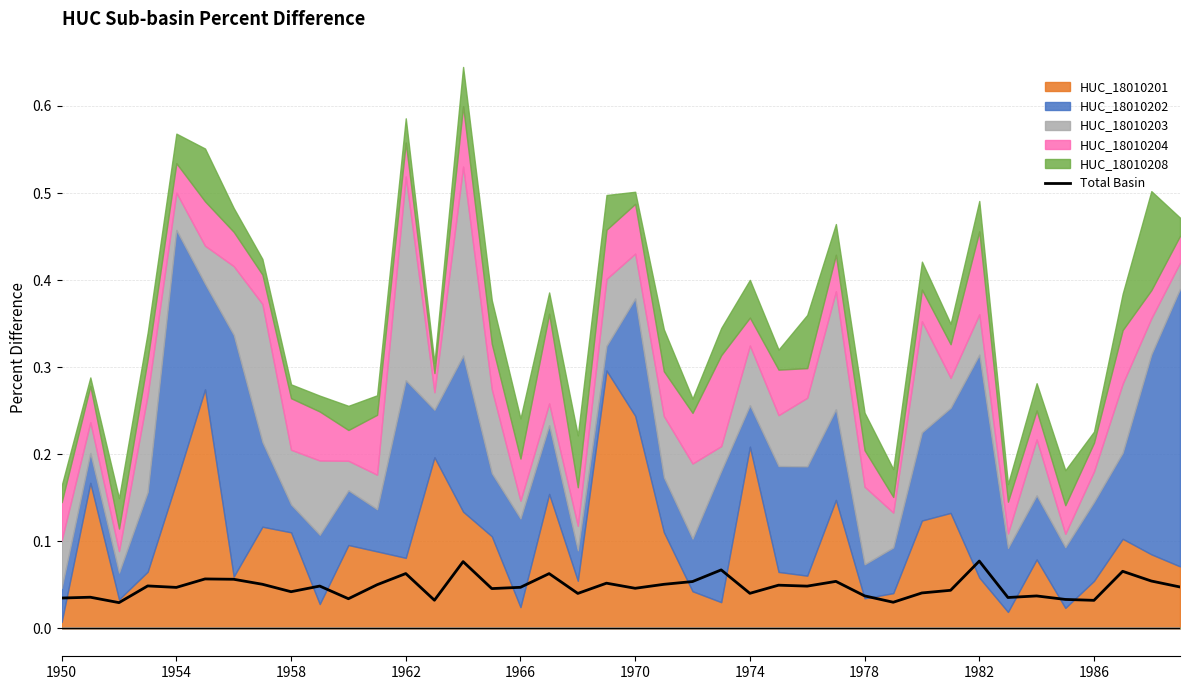

The Total Basin series shows 0.1 at 1970. True or false?

False